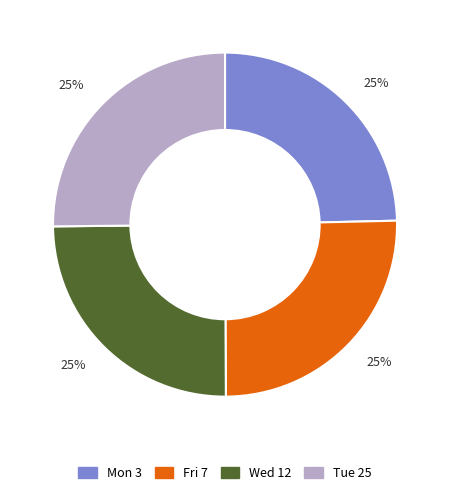

How many slices are in this pie chart?

4